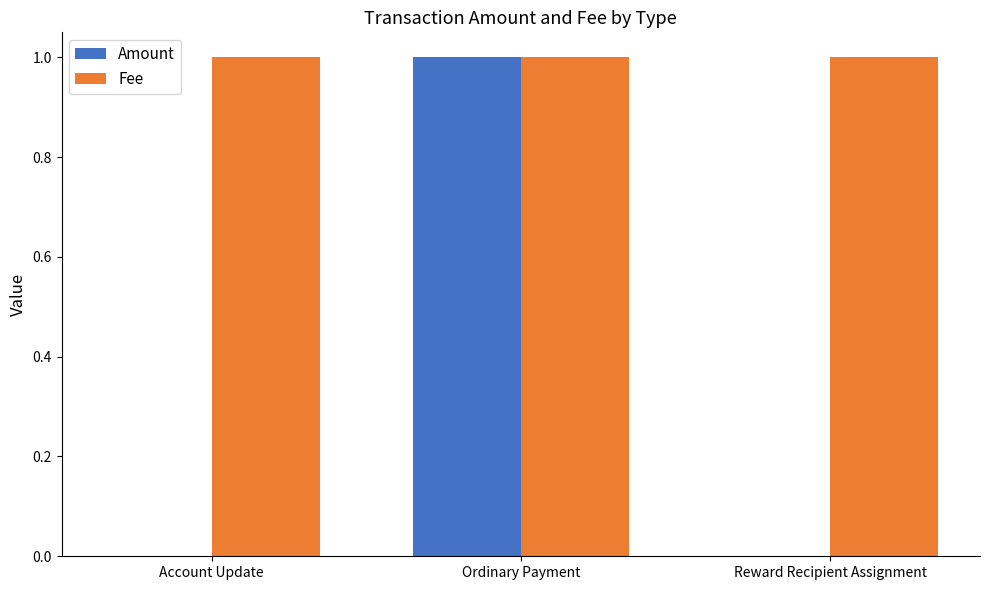

What are all the series names shown in the legend?

Amount, Fee